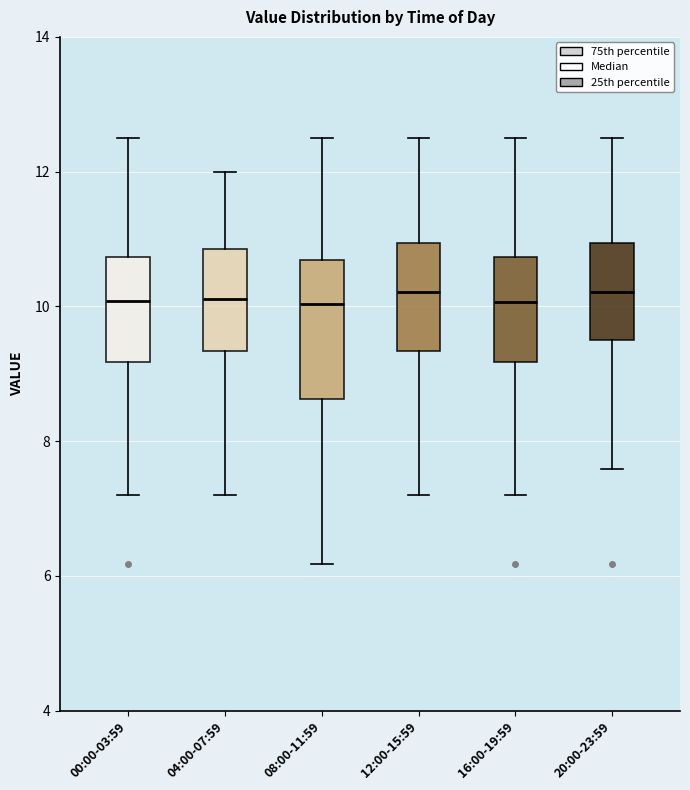

Comparing the boxes themselves (not the whiskers), which one is the tallest?

08:00-11:59